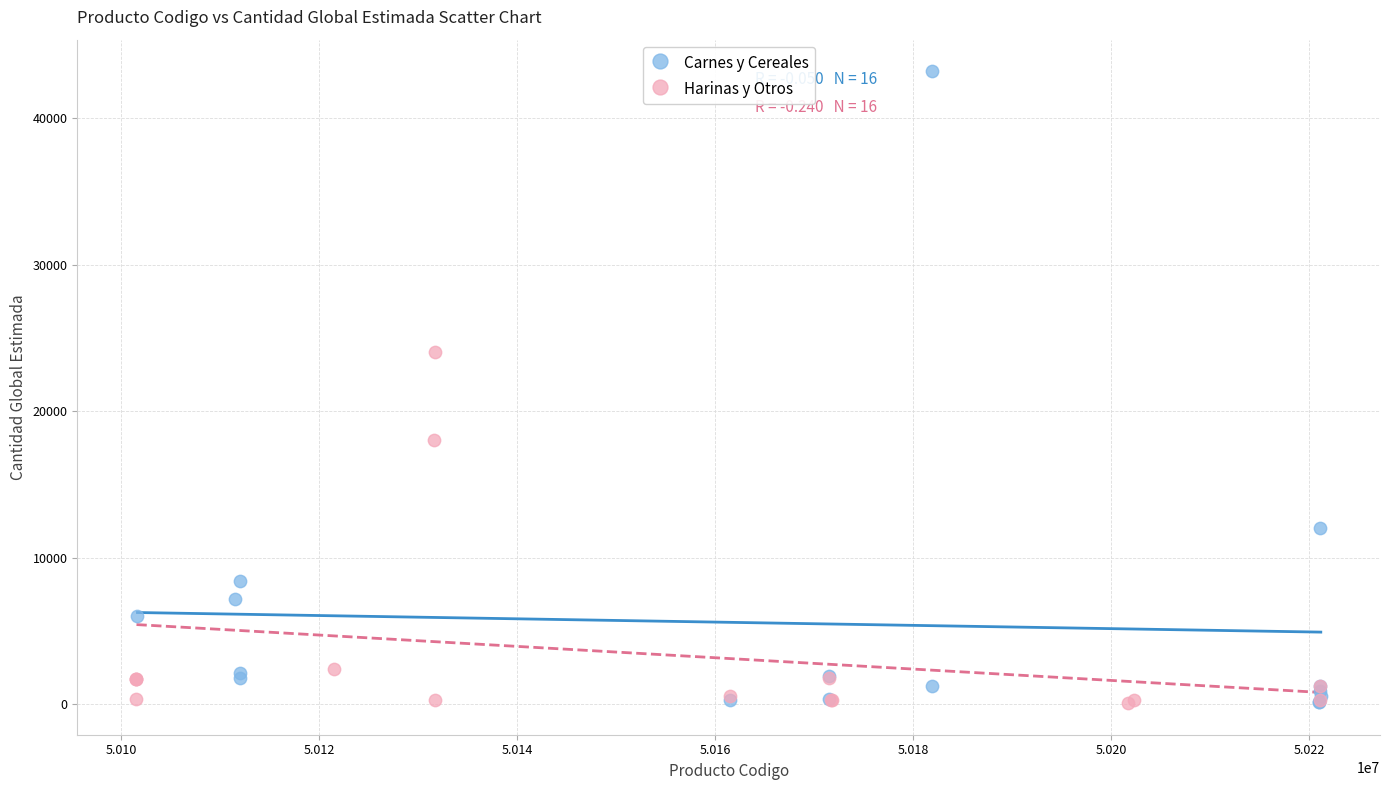

Which series has the largest Y range (max minus min)?

Carnes y Cereales